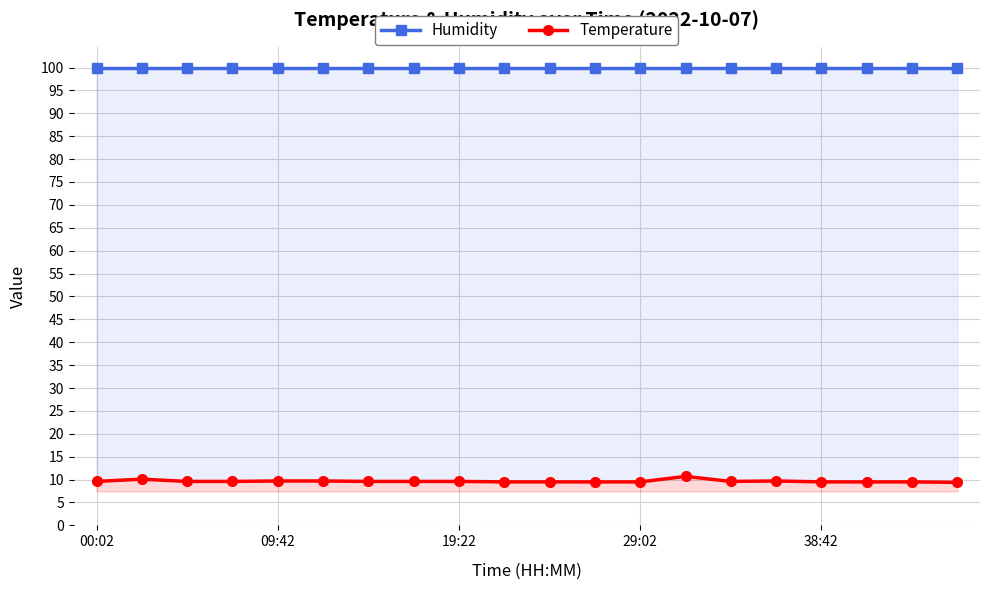

Rank the series by their maximum value, from lowest to highest.

Temperature, Humidity